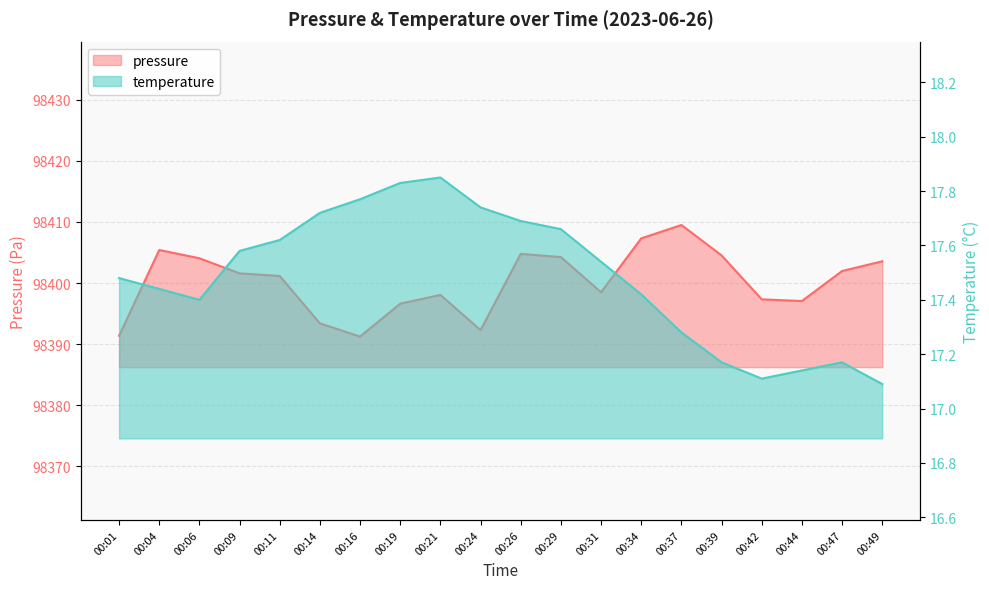

The value of pressure at 00:31 is 160253.8. True or false?

False